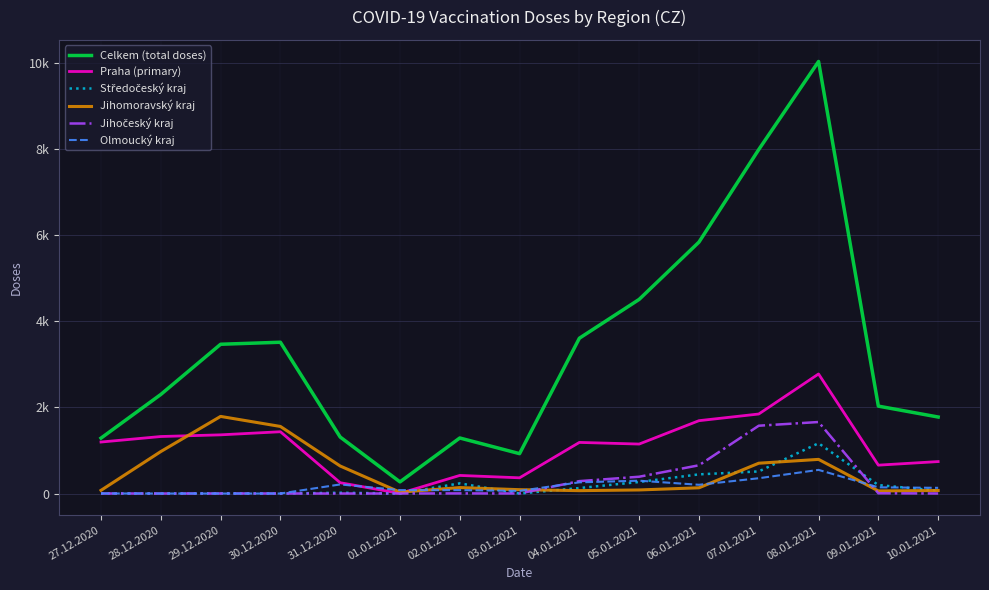

The Praha (primary) series shows 2214 at 30.12.2020. True or false?

False